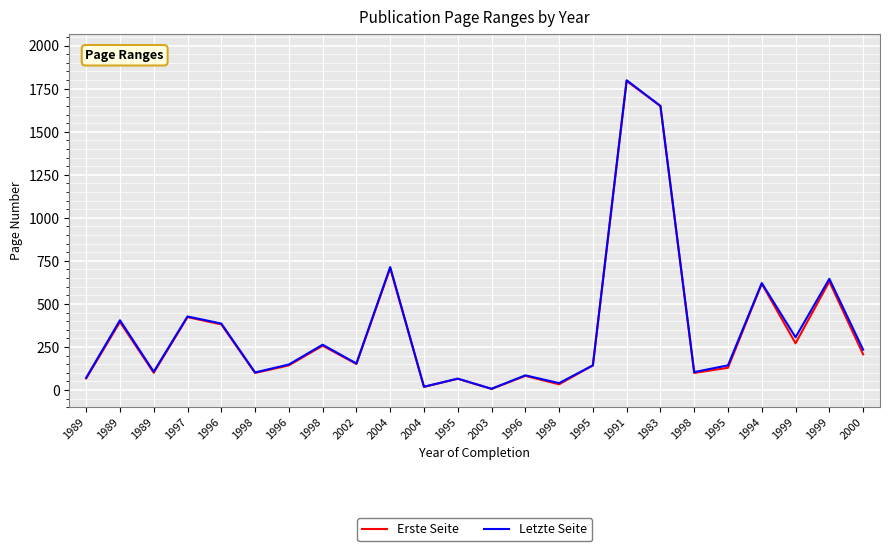

What is the total value across all series at 1989?

138